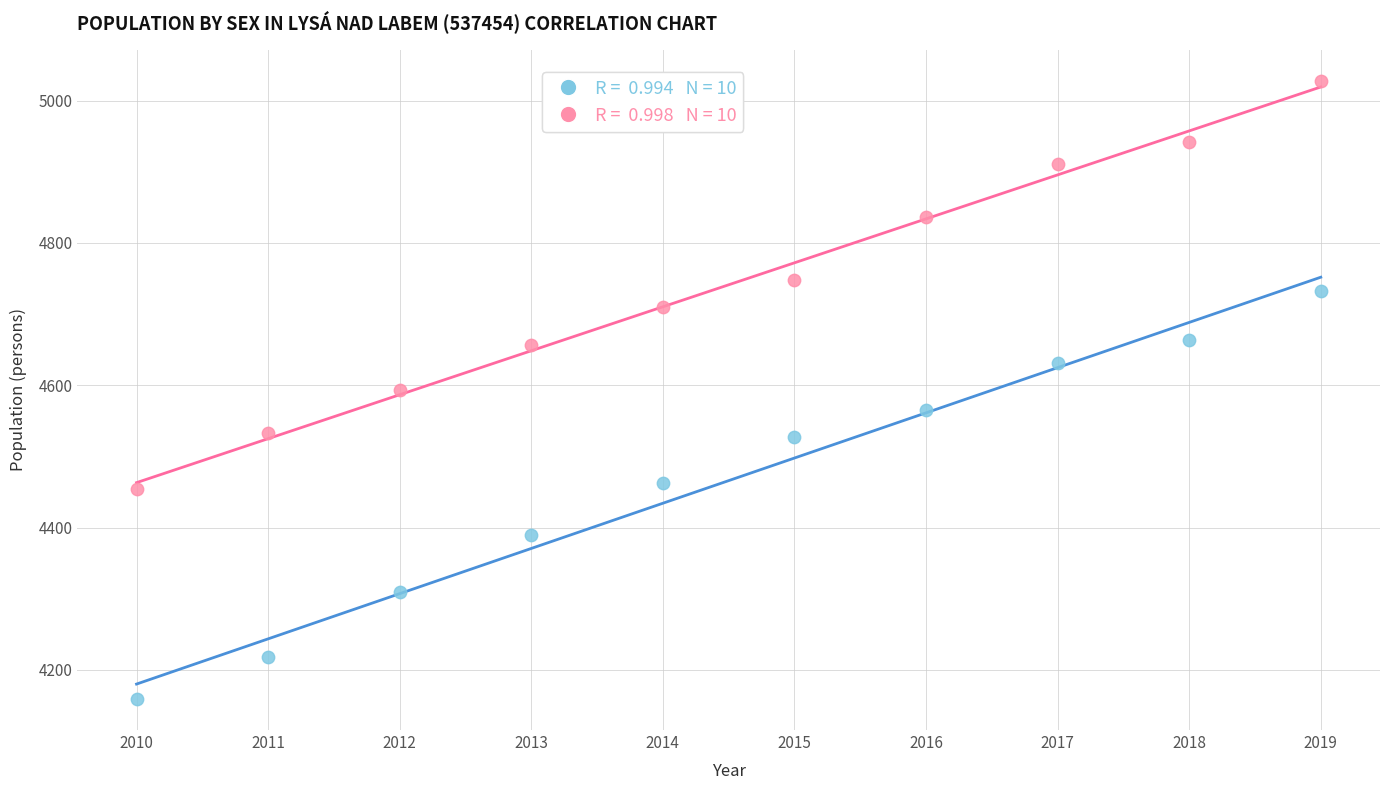

Across all data points, what is the range of X values (max minus min)?

9